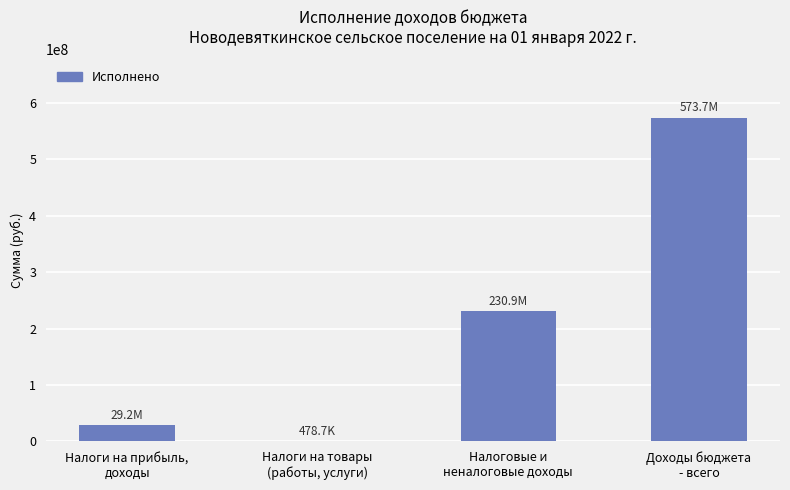

Are the bars horizontal?

No